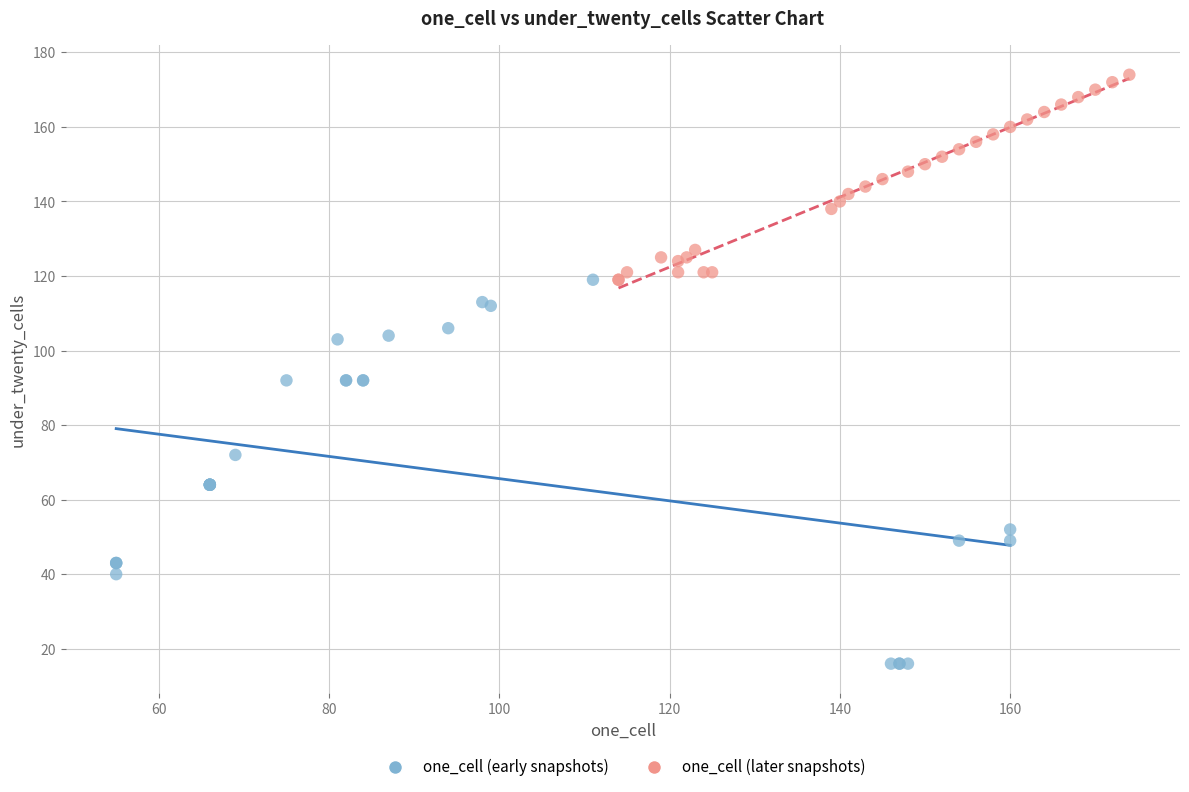

Which series has the widest spread of Y values?

one_cell (early snapshots)